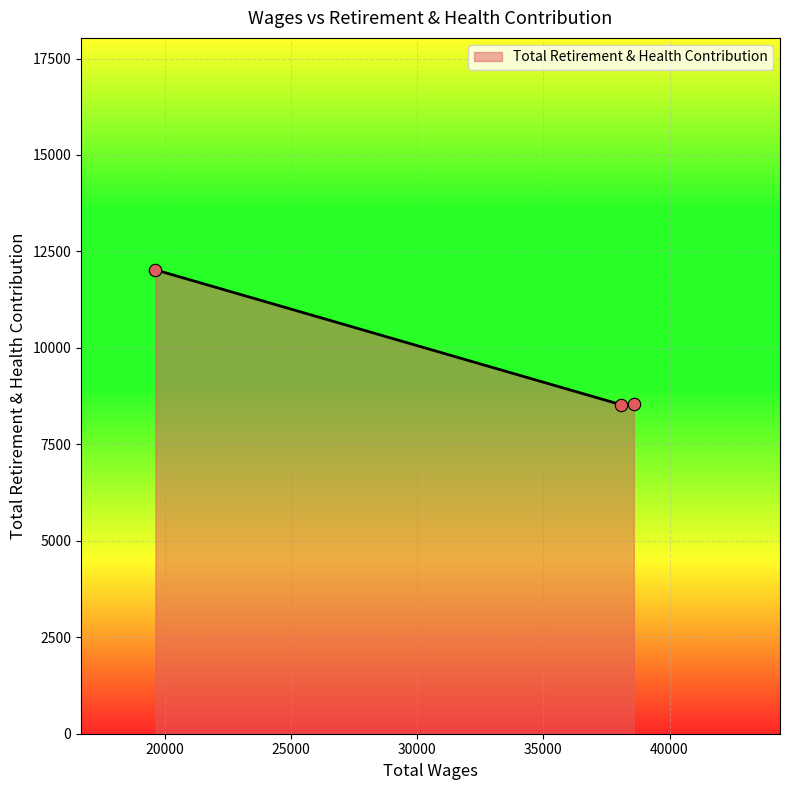

What is the sum of all values?

29106